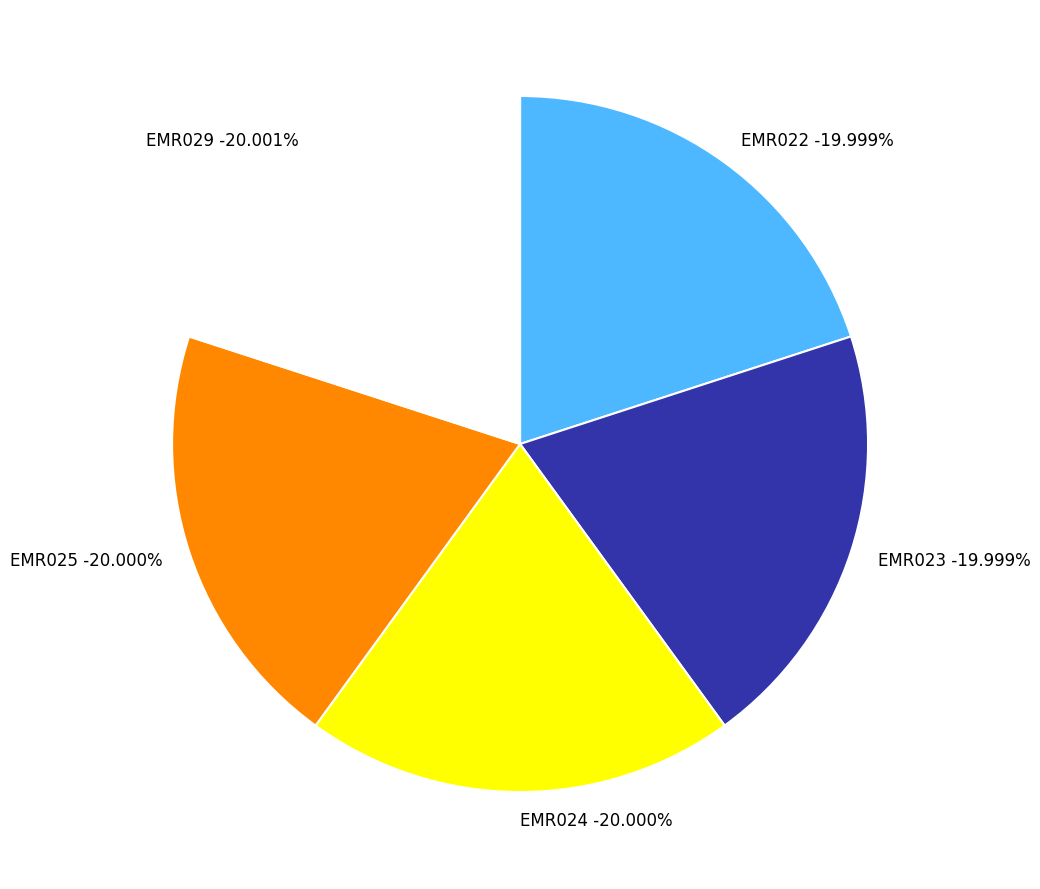

How many slices are in this pie chart?

5